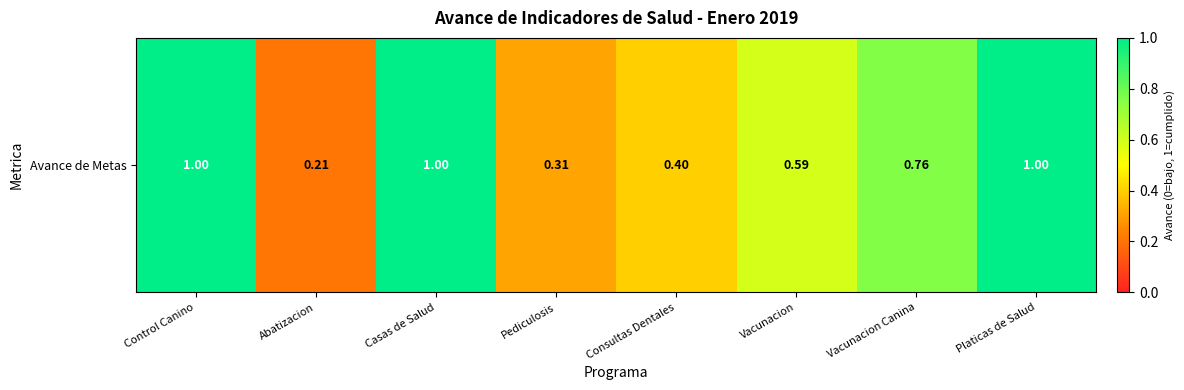

What is the greatest value displayed?

1.0